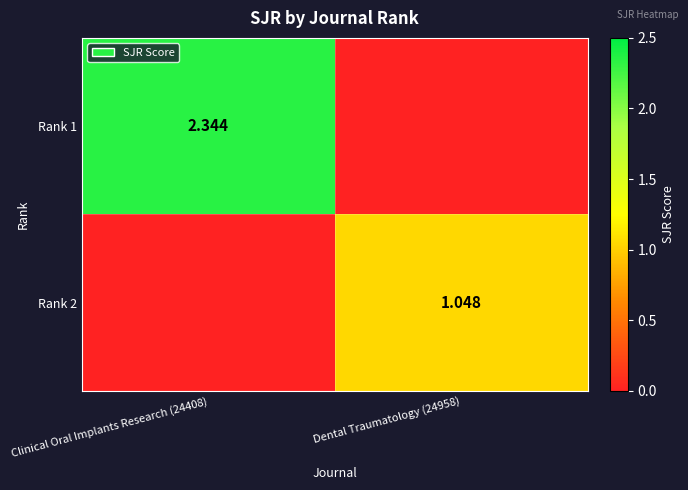

What is the average value of the Rank 2 series?

0.5